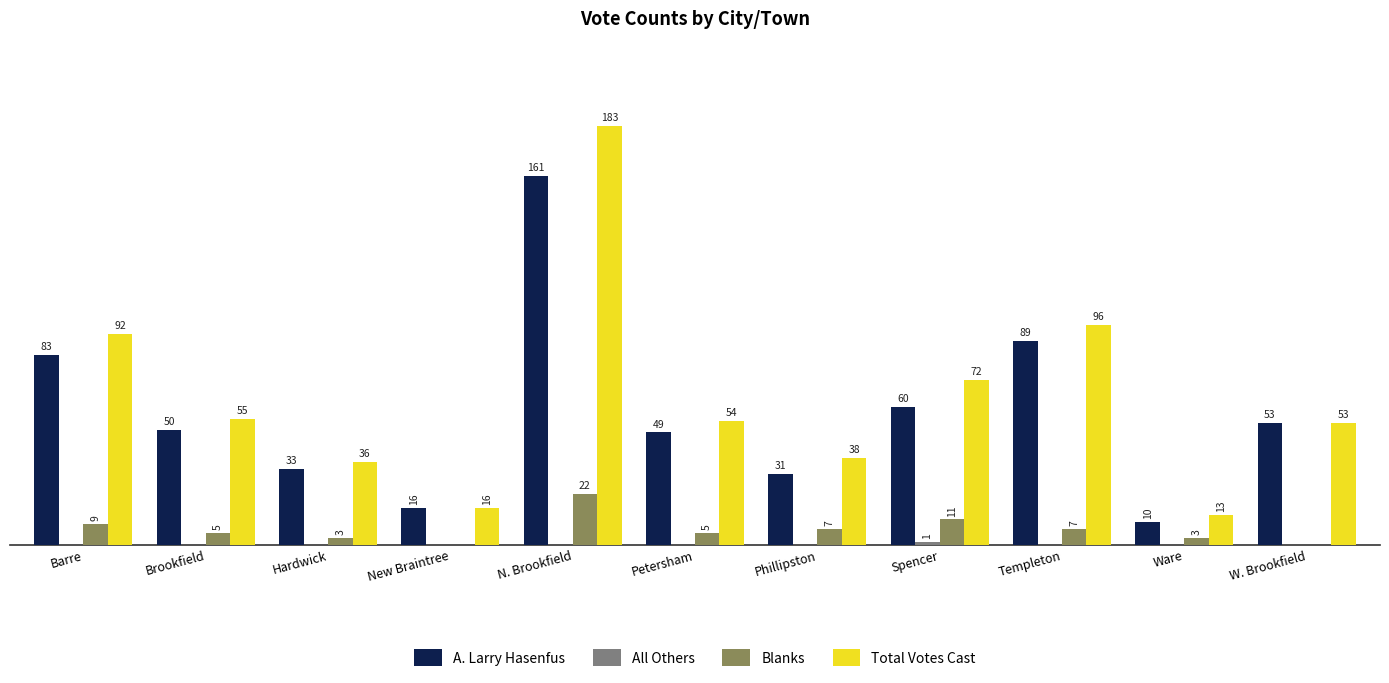

Which series changed the most between Hardwick and Spencer?

Total Votes Cast